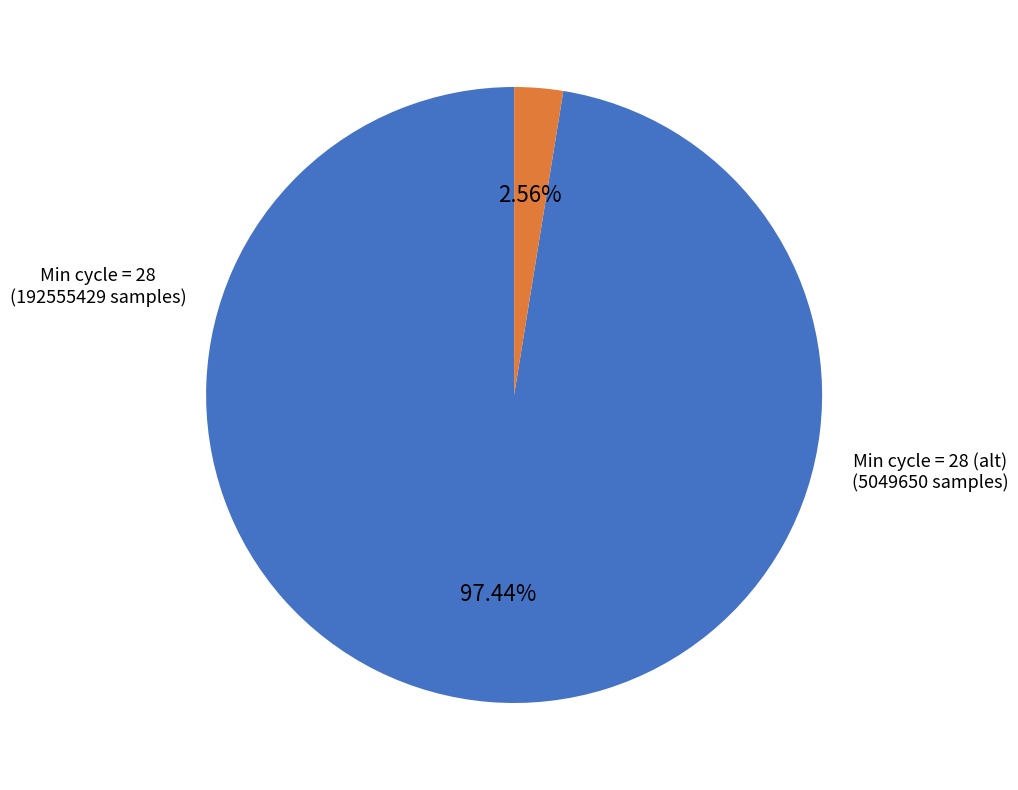

Does any single category account for the majority?

Yes